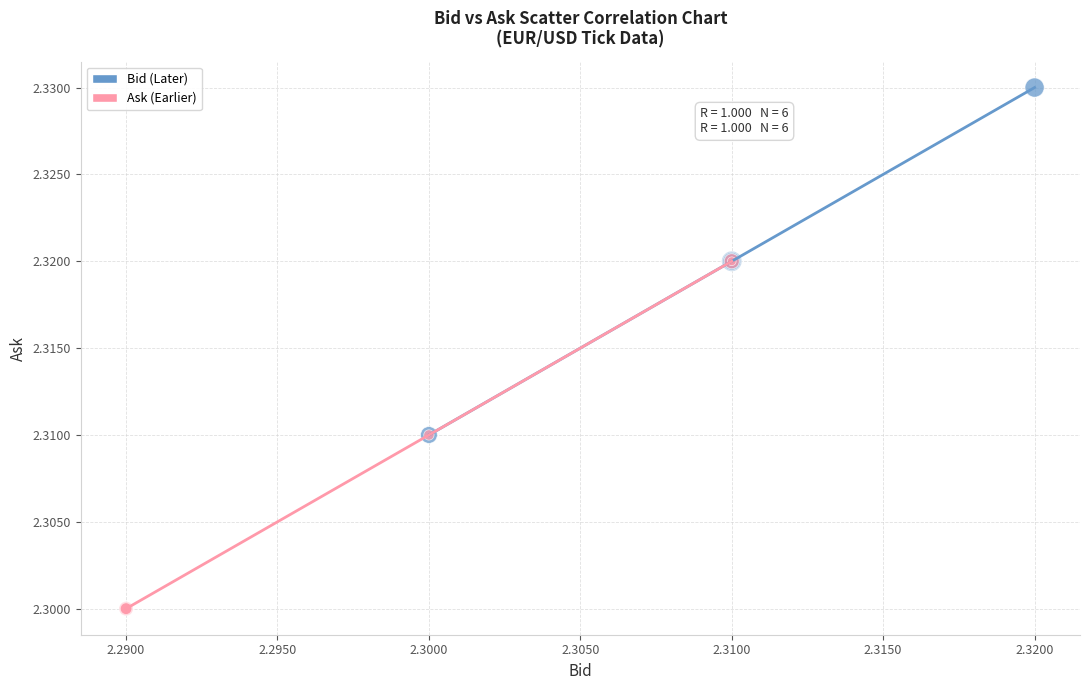

Which series contains the highest Y value?

Bid (Later)